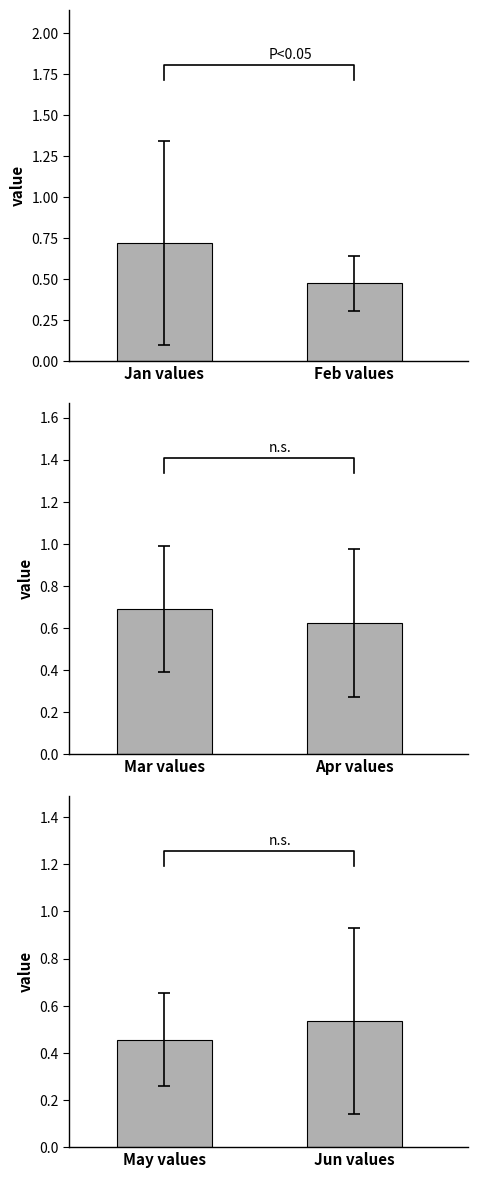

What is the label of the 2nd bar from the left?

Feb values